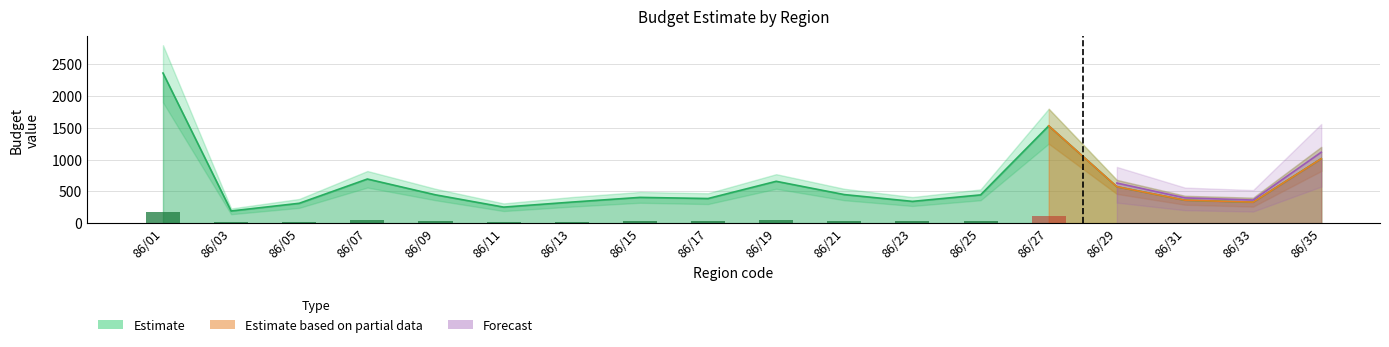

At which label is the value closest to 1276?

86/27